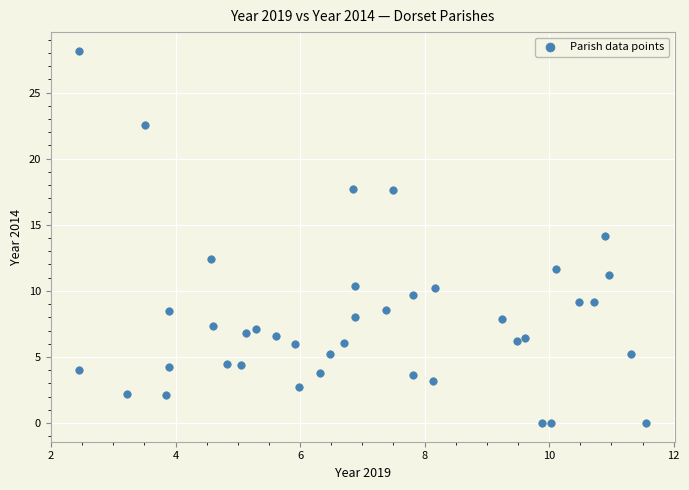

What is the range of Y values (max minus min)?

28.2